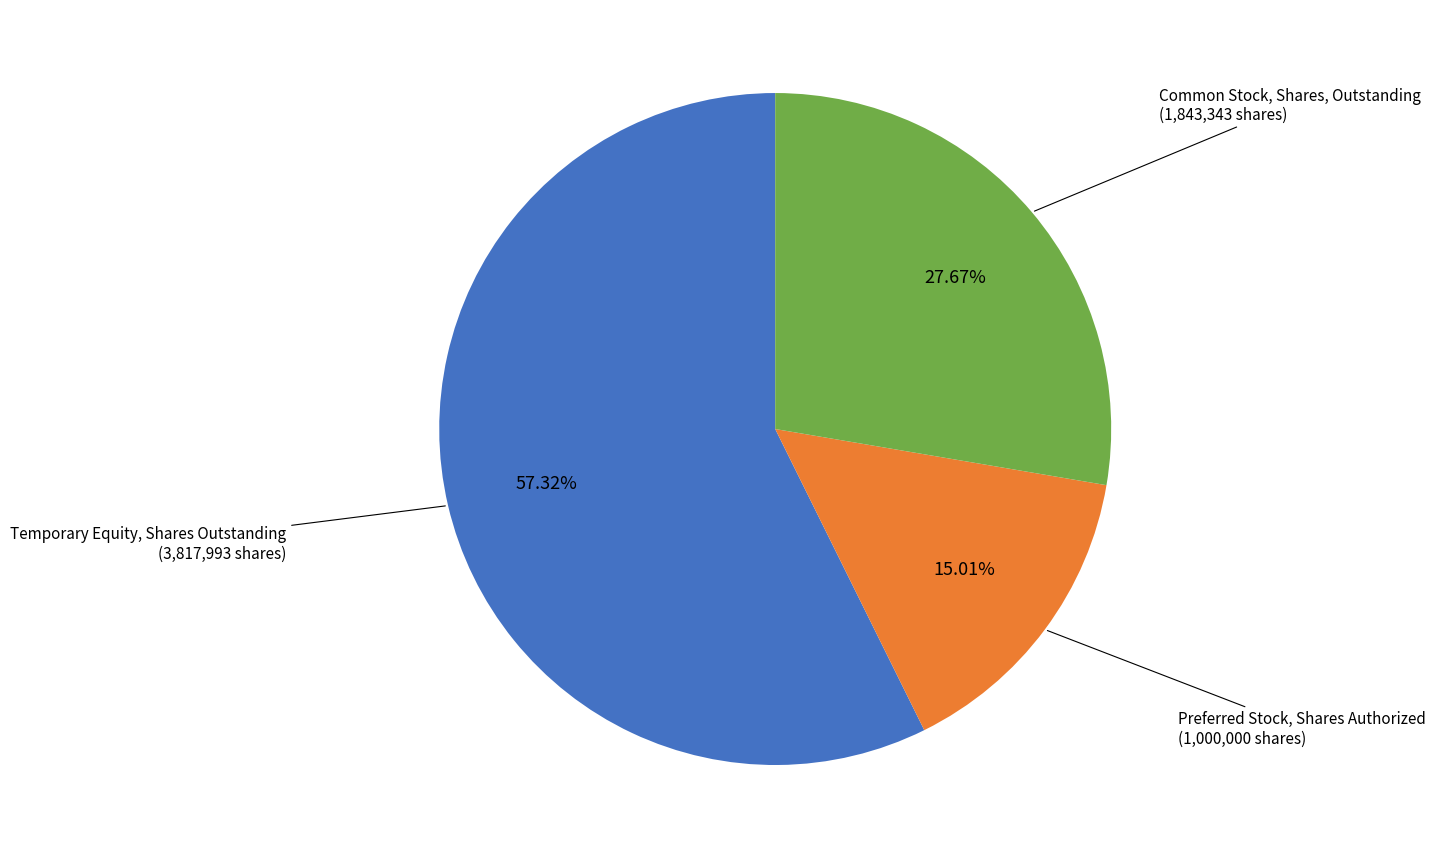

Which category has the smallest portion of the pie?

Preferred Stock, Shares Authorized